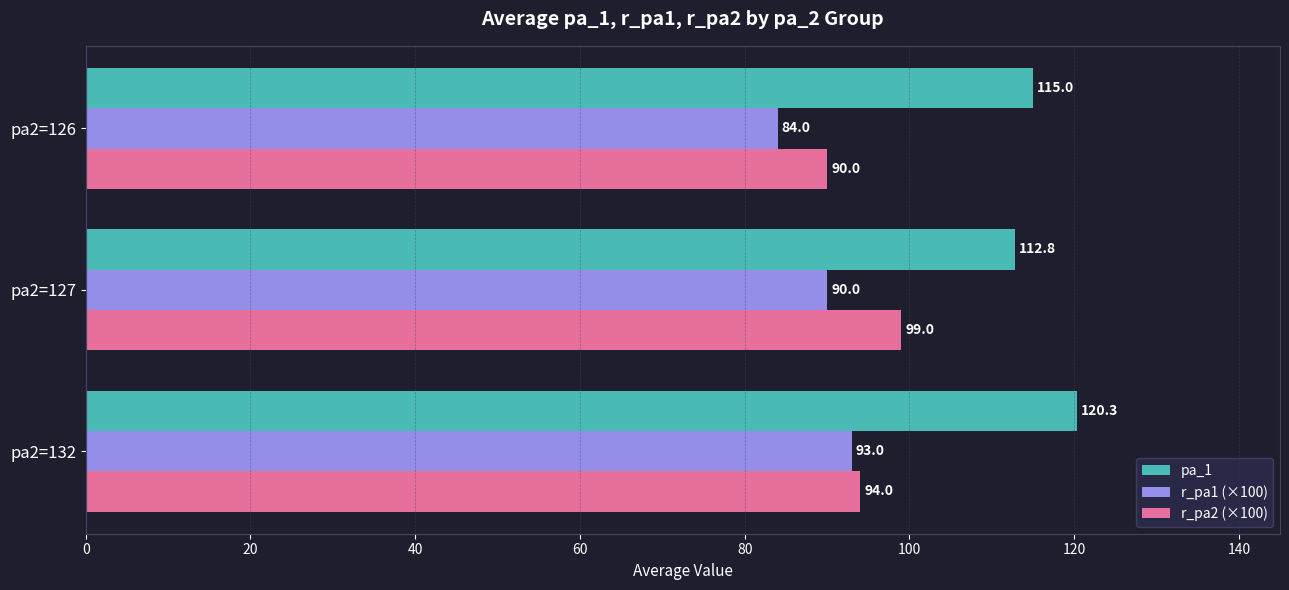

What is the lowest value of the r_pa2 (×100) series?

90.0